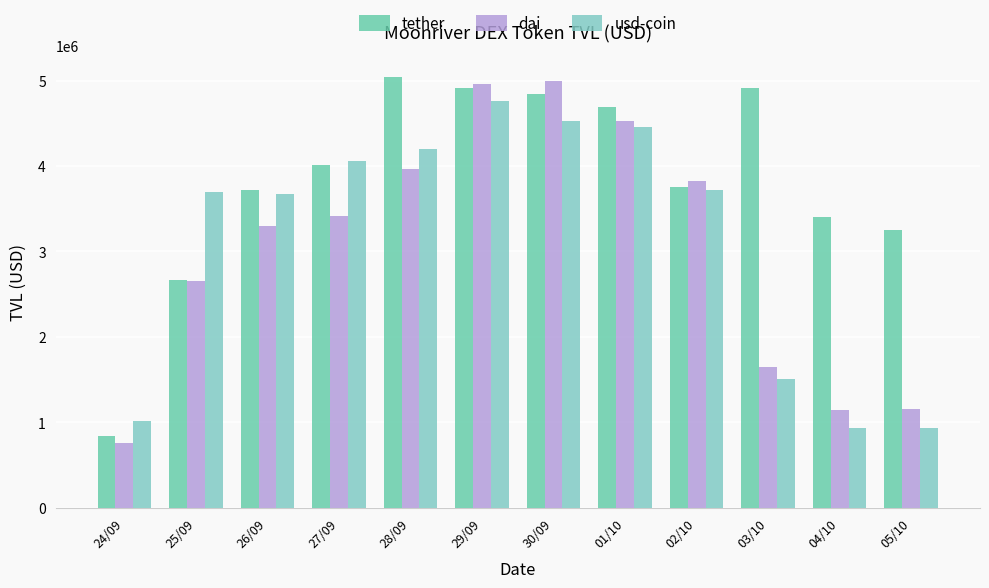

Reading left to right, what are all the values shown in this chart?

tether: 836313.3	2669117.5	3716166.0	4010787.1	5039126.5	4918801.1	4845971.2	4697087.7	3759841.0	4916841.1	3398439.6	3247449.0
dai: 758735.3	2654387.2	3297795.5	3414671.5	3968343.3	4961700.7	4991640.9	4528914.8	3823573.5	1652474.6	1146304.5	1160902.2
usd-coin: 1009958.9	3697743.2	3667946.6	4054901.6	4198317.1	4762913.5	4527376.9	4456527.0	3724041.7	1505030.7	927694.4	935962.3